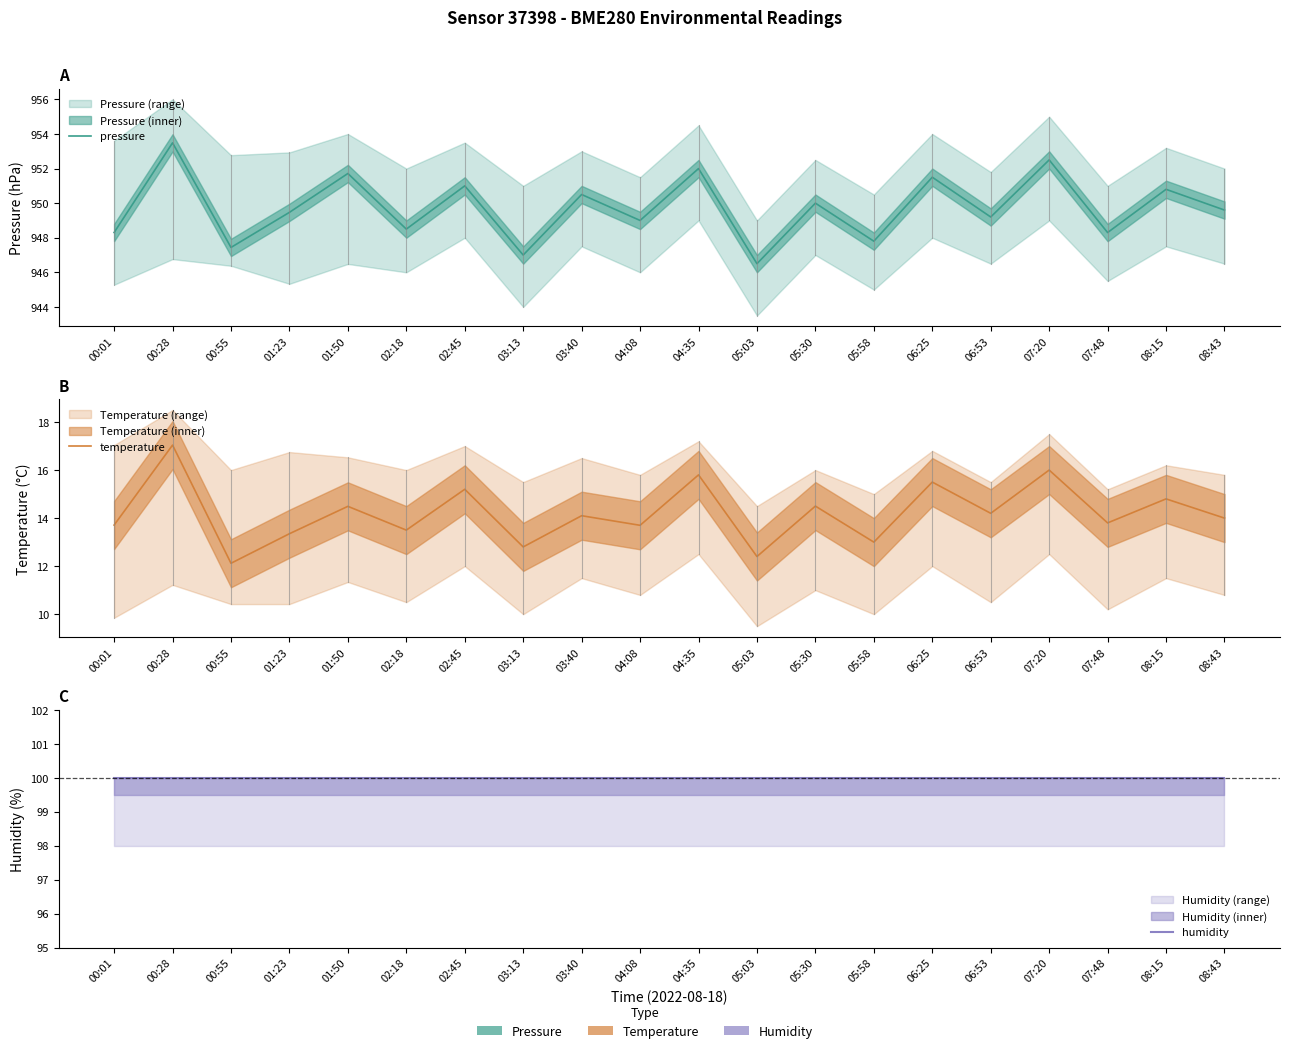

Rank the series by their maximum value, from lowest to highest.

temperature, humidity, pressure